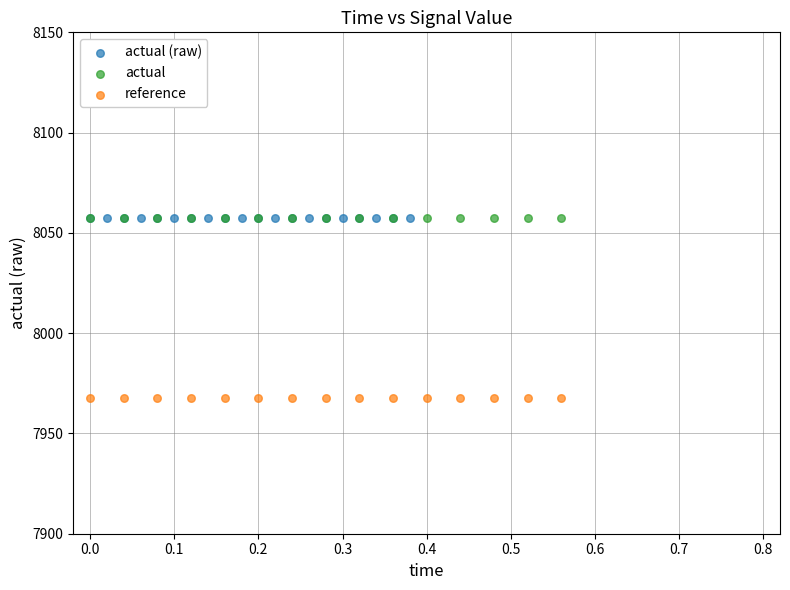

Which series reaches the minimum Y coordinate?

reference